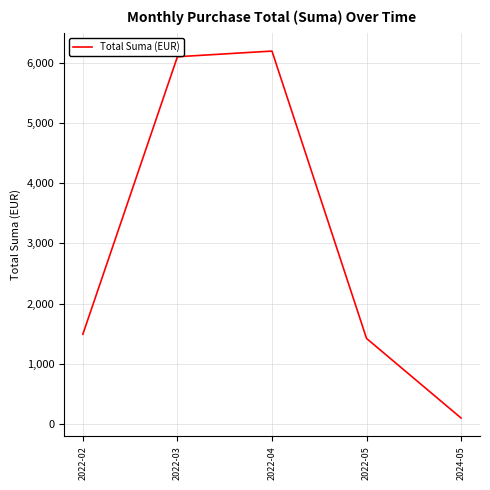

What value does the data have at 2022-02?

1492.6